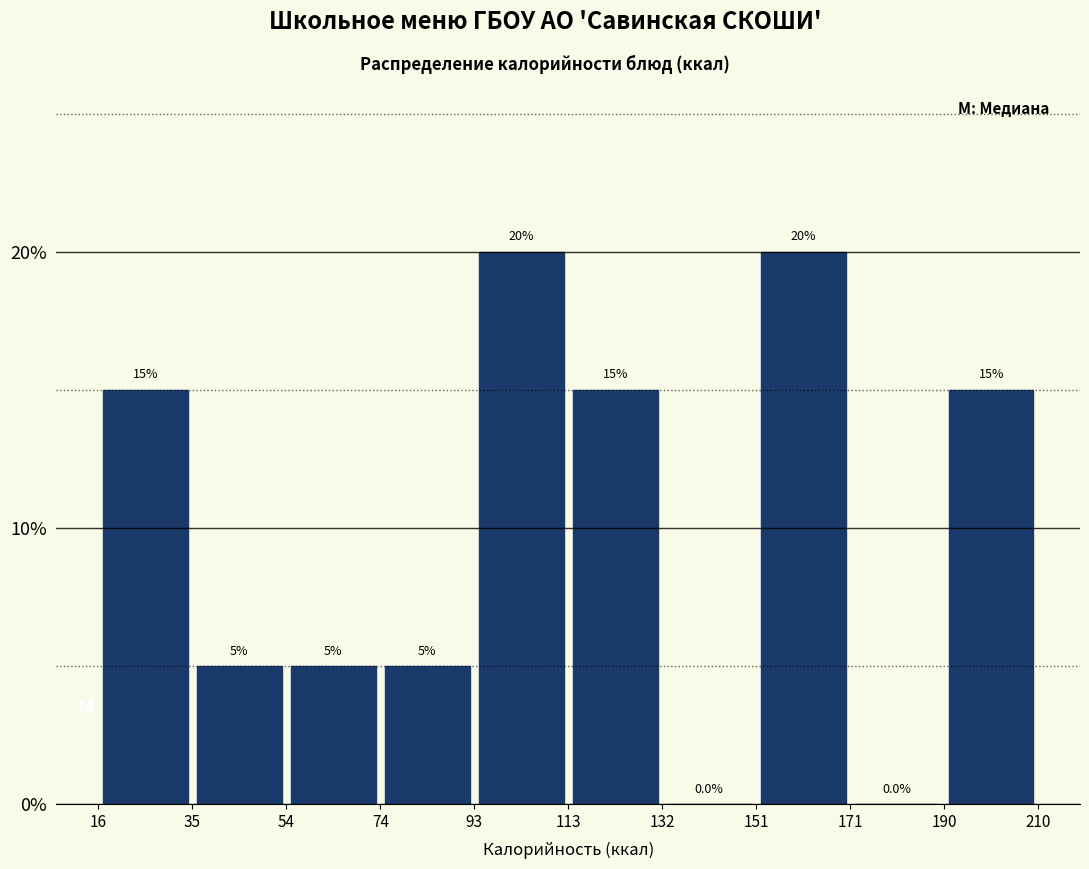

Reading left to right, transcribe this chart: for each bar, give the range it covers on the x-axis and its height.

16 to 35: 15.0
35 to 54: 5.0
54 to 74: 5.0
74 to 93: 5.0
93 to 113: 20.0
113 to 132: 15.0
132 to 151: 0.0
151 to 171: 20.0
171 to 190: 0.0
190 to 210: 15.0